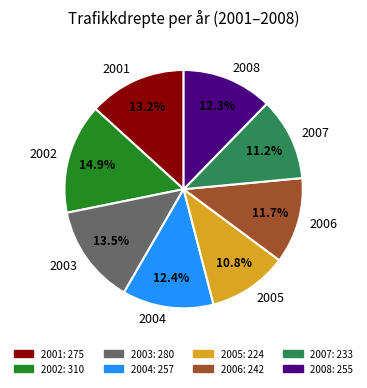

Does any single category account for the majority?

No